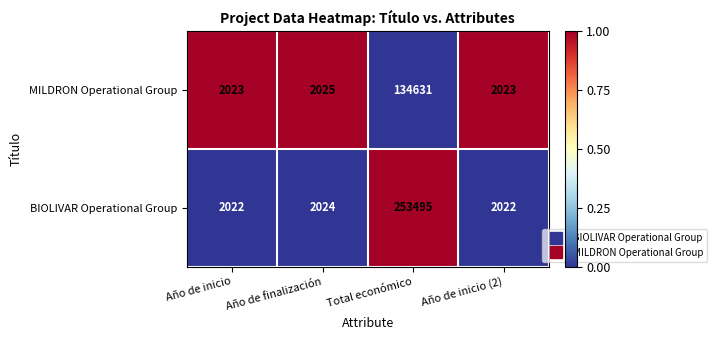

At which category is the sum across all series the highest?

Total económico